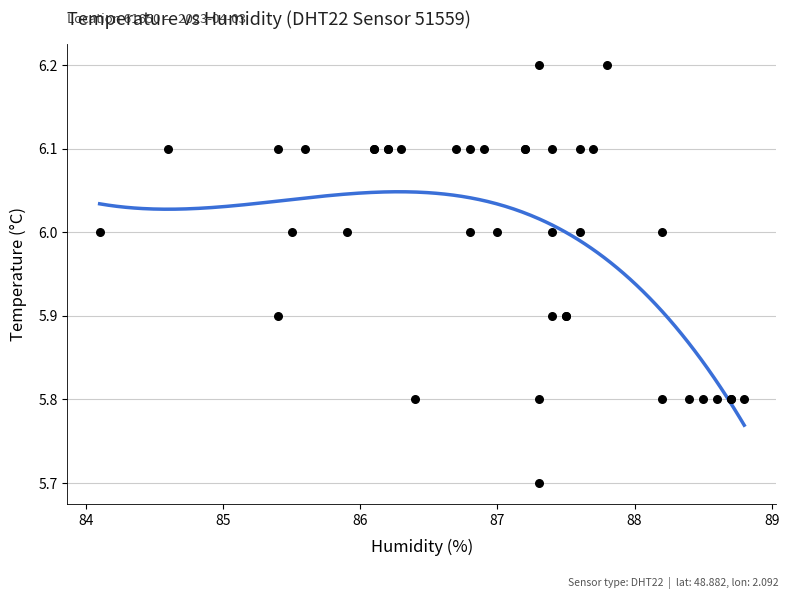

What Y value in the scatter plot is closest to 5?

5.7